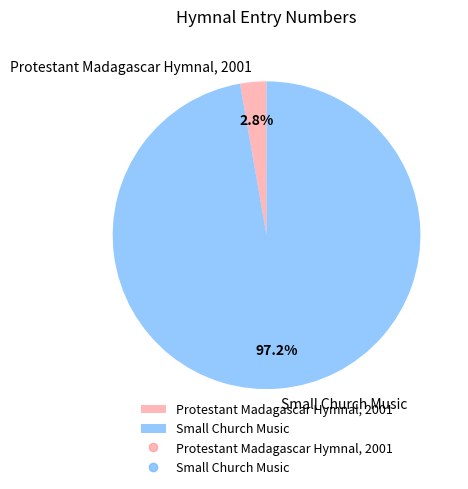

Which slice is the smallest?

Protestant Madagascar Hymnal, 2001